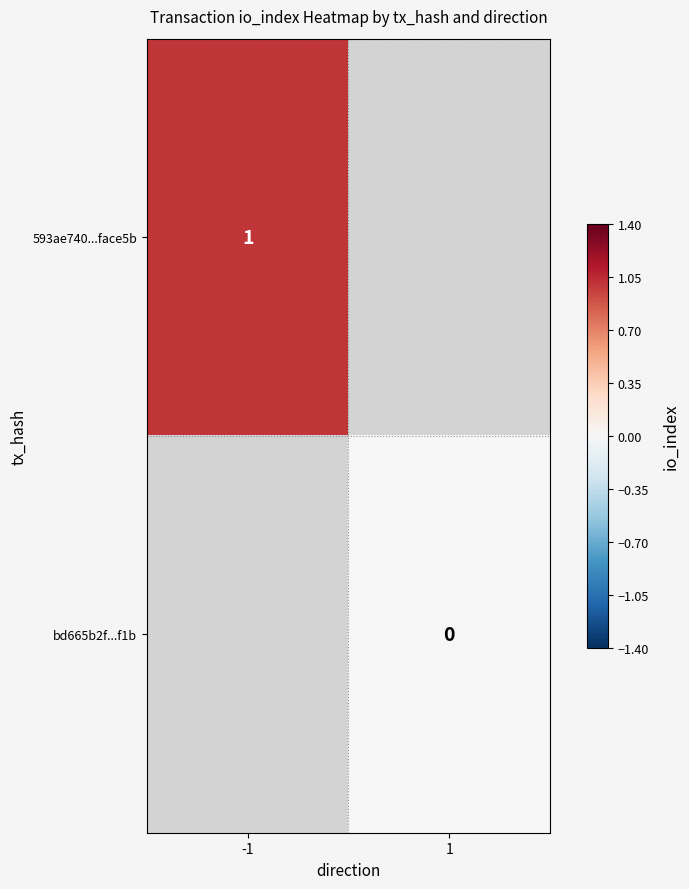

At how many categories does at least one series exceed 0?

1